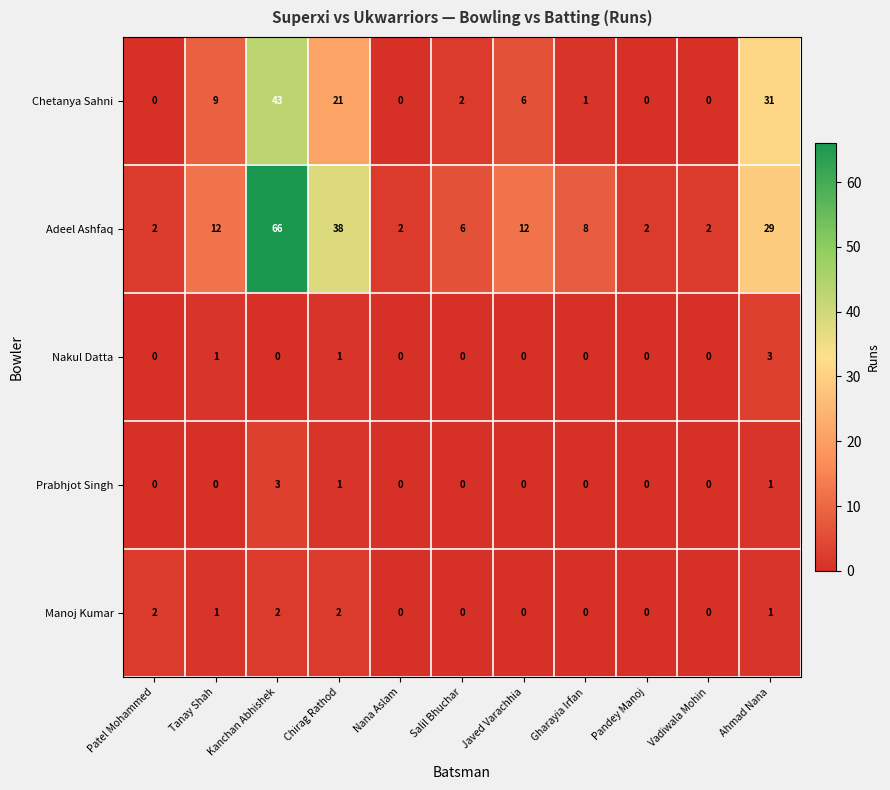

What is the total value across all series at Gharayia Irfan?

9